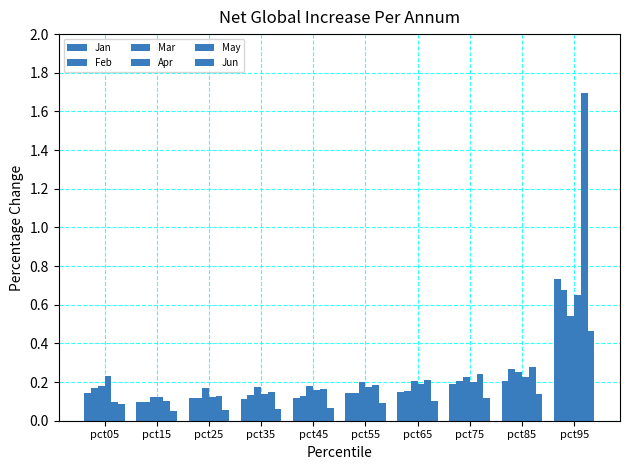

What is the value of the Mar bar at the 6th from the left?

0.2